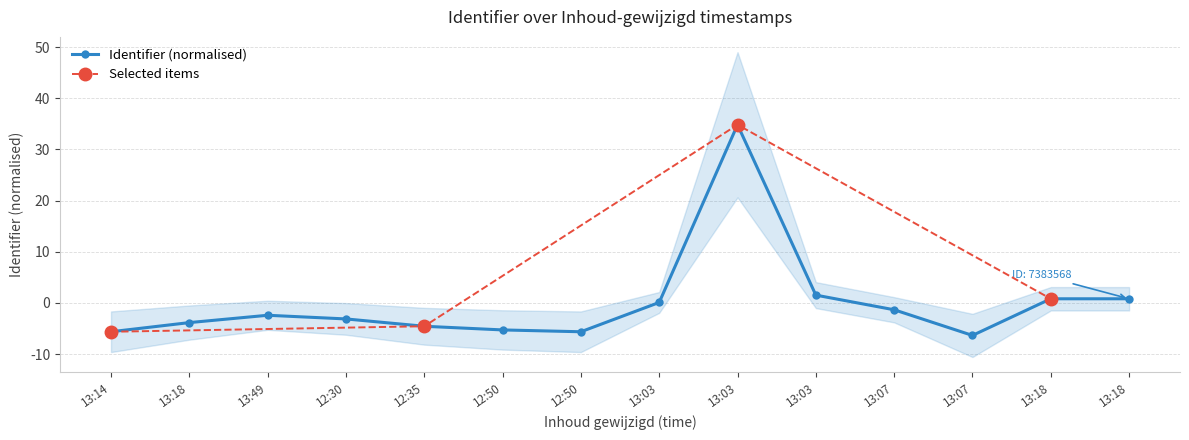

What is the sum of the values at 13:14 and 13:03?

-5.5